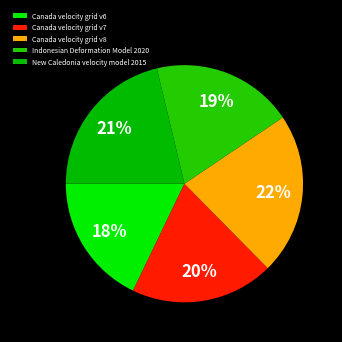

Is there any slice that represents more than half of the pie?

No